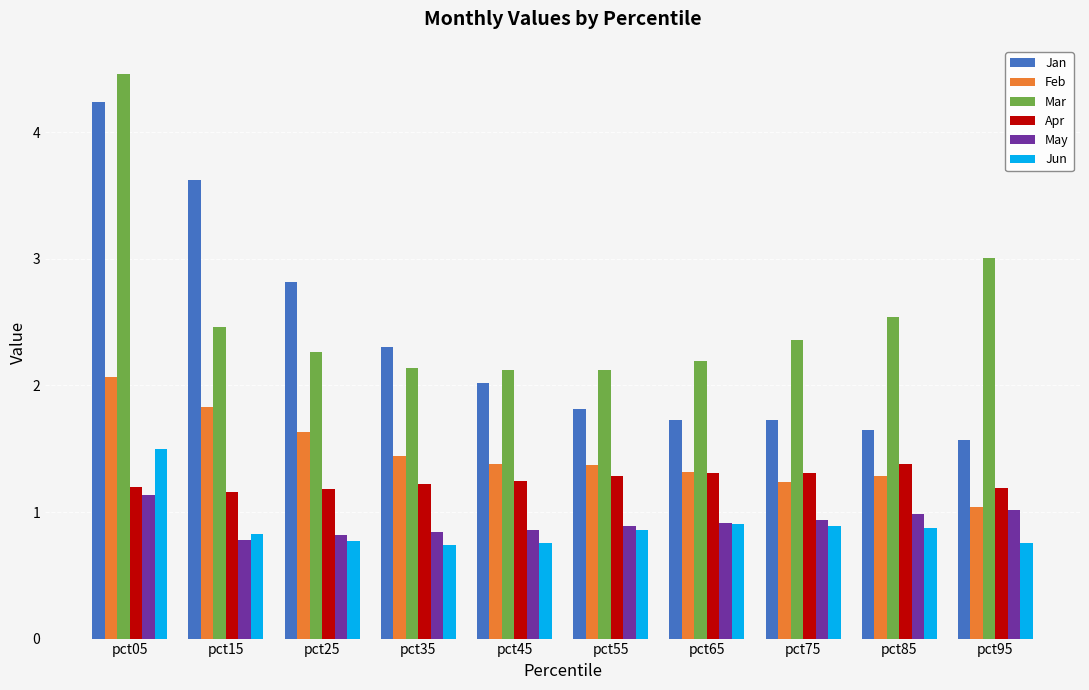

Is the value of Mar at pct05 greater than the value of May at pct95?

Yes